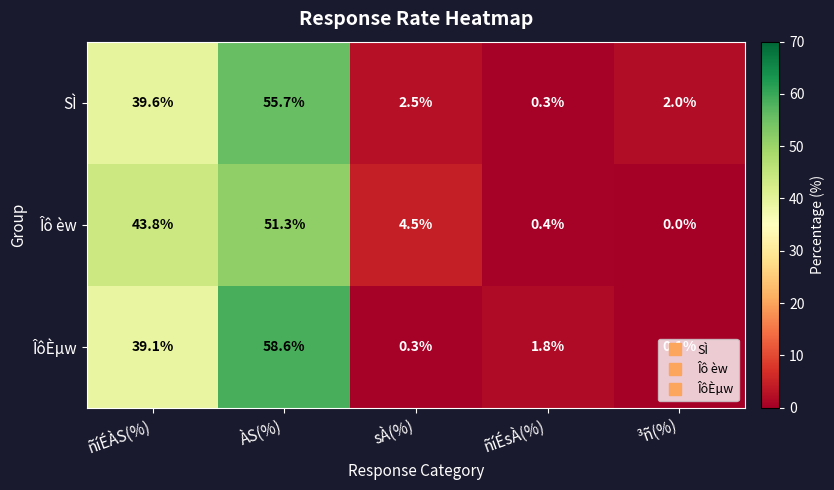

At which label does SÌ first exceed 2?

ñíÉÀS(%)